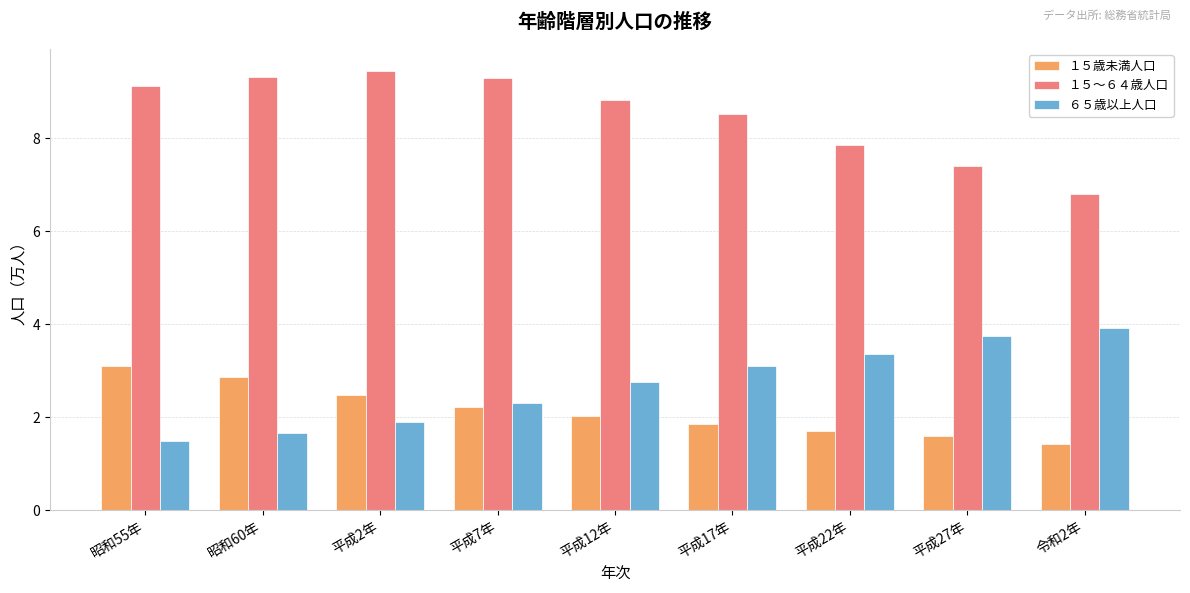

Reading left to right, extract all data points from this chart.

１５歳未満人口: 3.1	2.9	2.5	2.2	2.0	1.9	1.7	1.6	1.4
１５～６４歳人口: 9.1	9.3	9.5	9.3	8.8	8.5	7.9	7.4	6.8
６５歳以上人口: 1.5	1.7	1.9	2.3	2.8	3.1	3.4	3.7	3.9